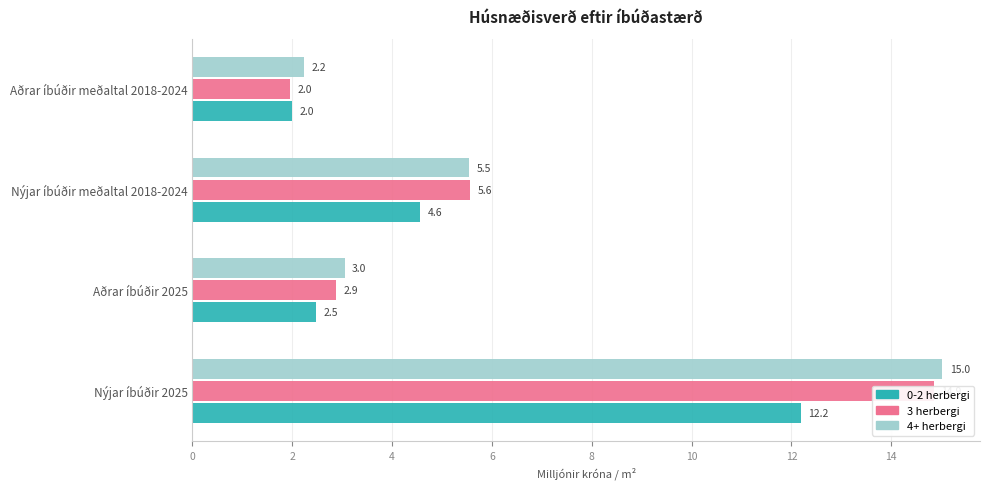

Are the bars grouped side by side (vs. stacked)?

Yes